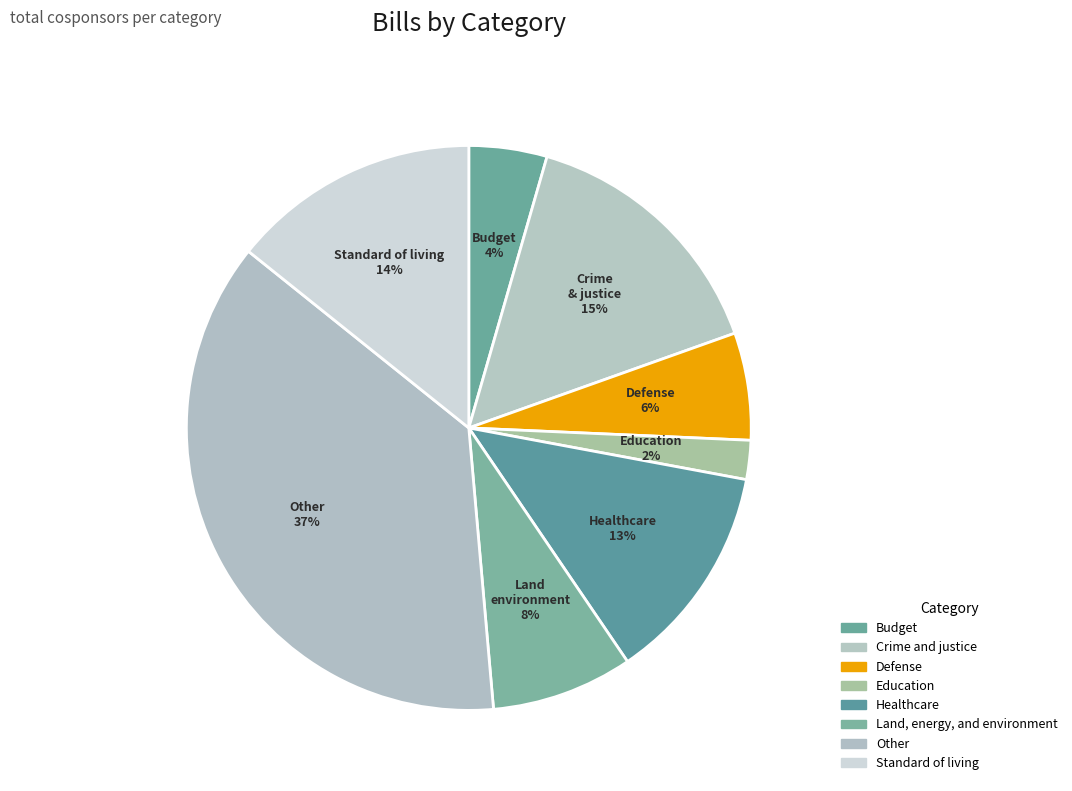

To the nearest percent, what is the difference between the largest and smallest slice percentages?

35%